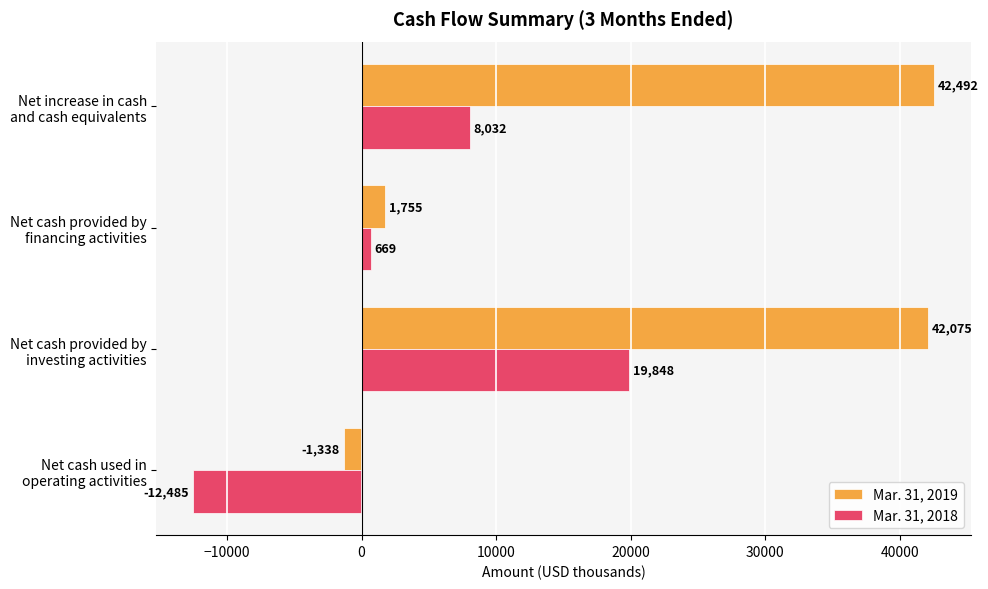

What is the difference between the second highest and second lowest values in the Mar. 31, 2019 series?

40320